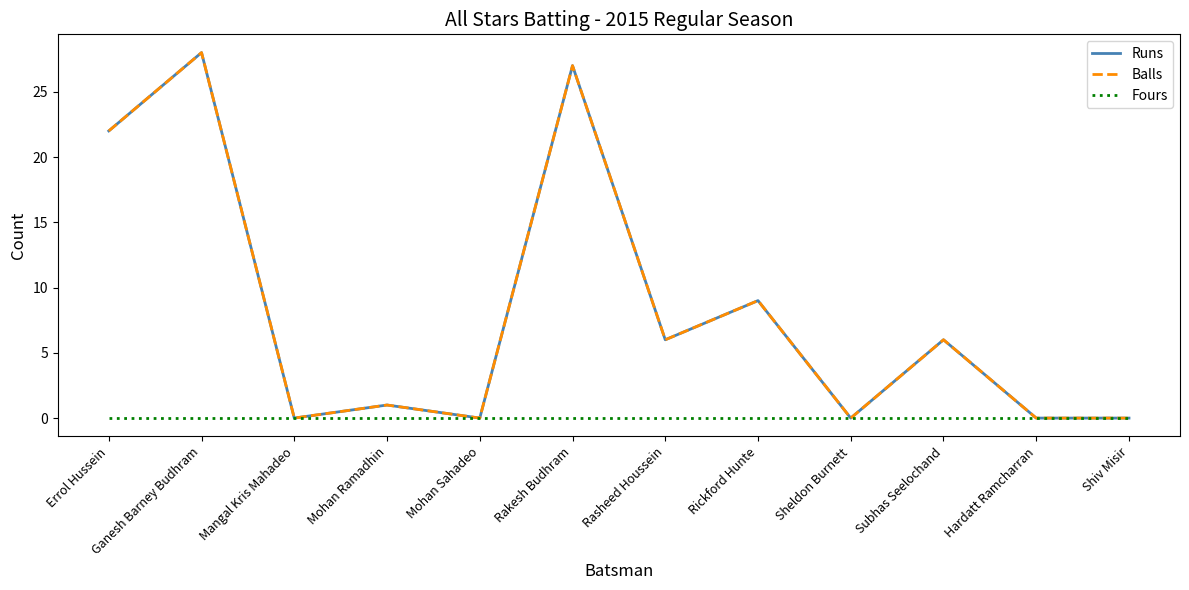

Is this an area chart (filled region under the line)?

No